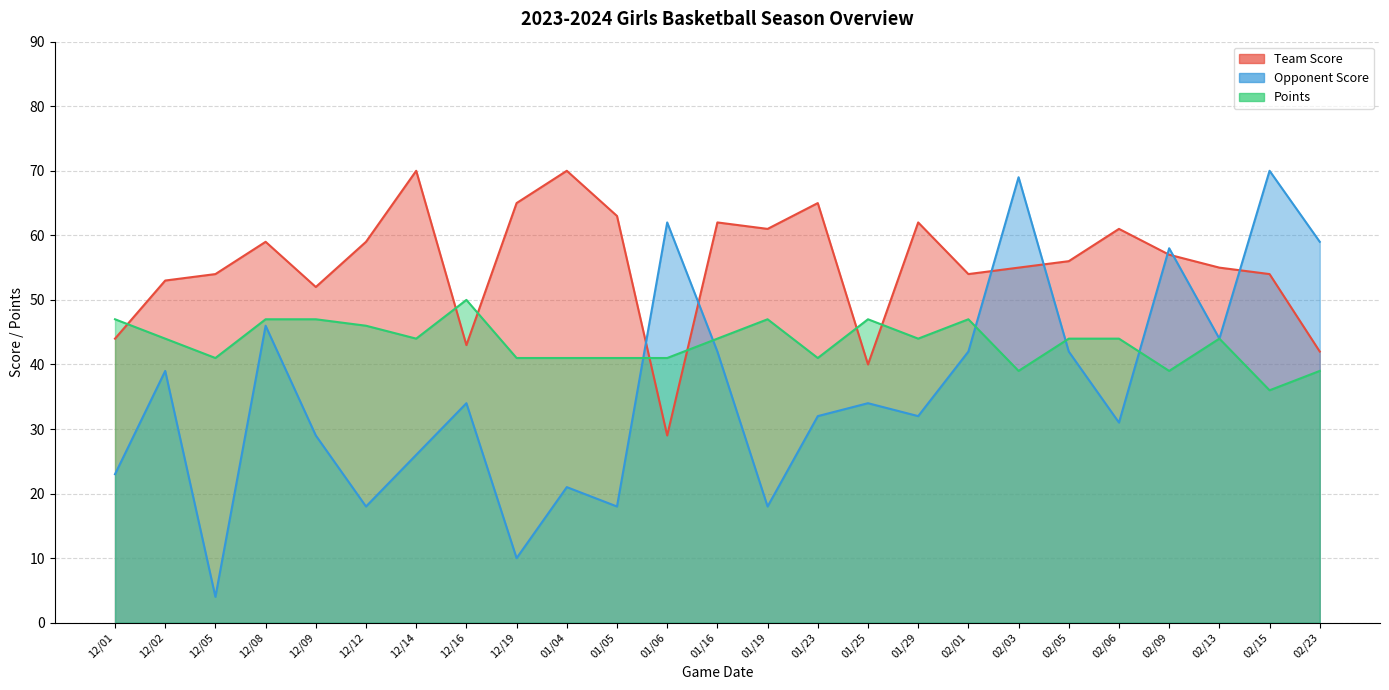

At which label does Points first exceed 44?

12/01